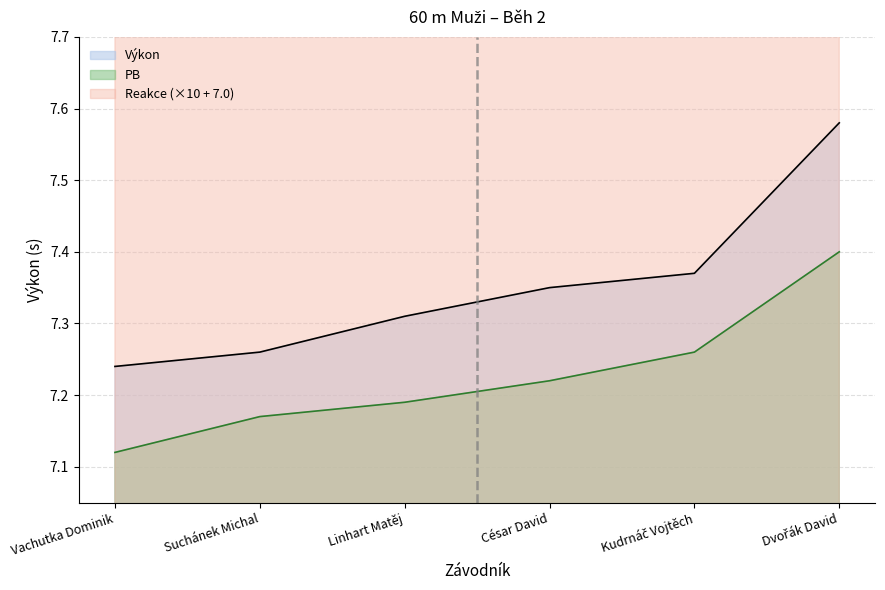

Is it true that Výkon equals 7.2 at Vachutka Dominik?

True